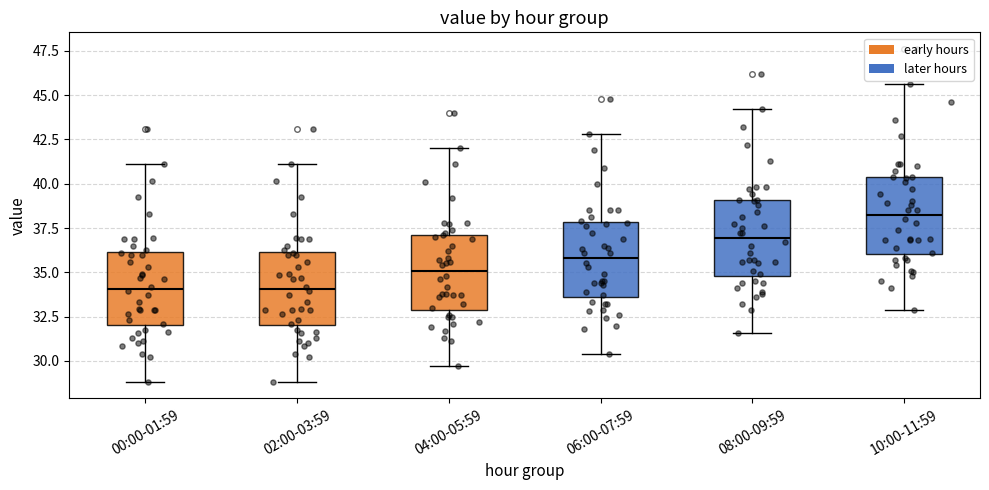

Which box has the highest median line?

10:00-11:59